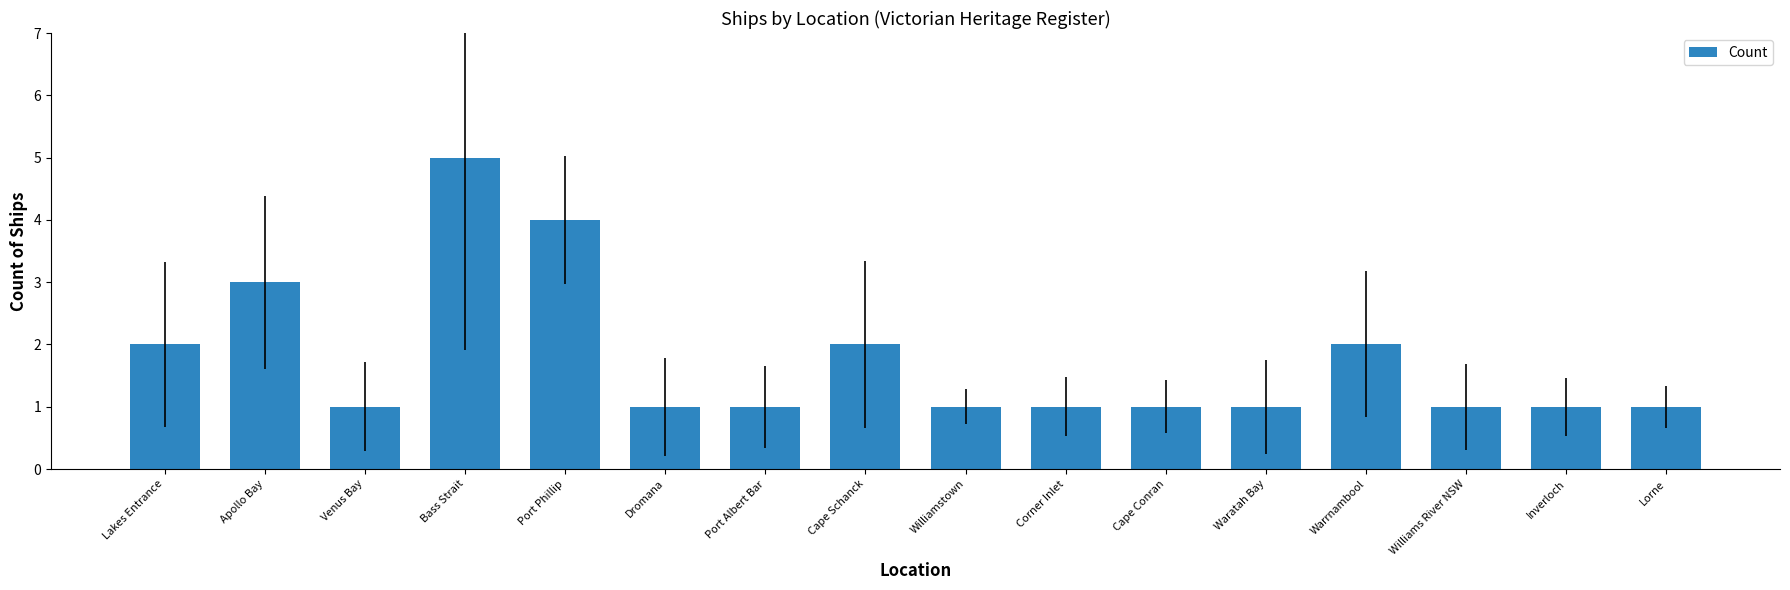

Count the number of categories in the chart.

16